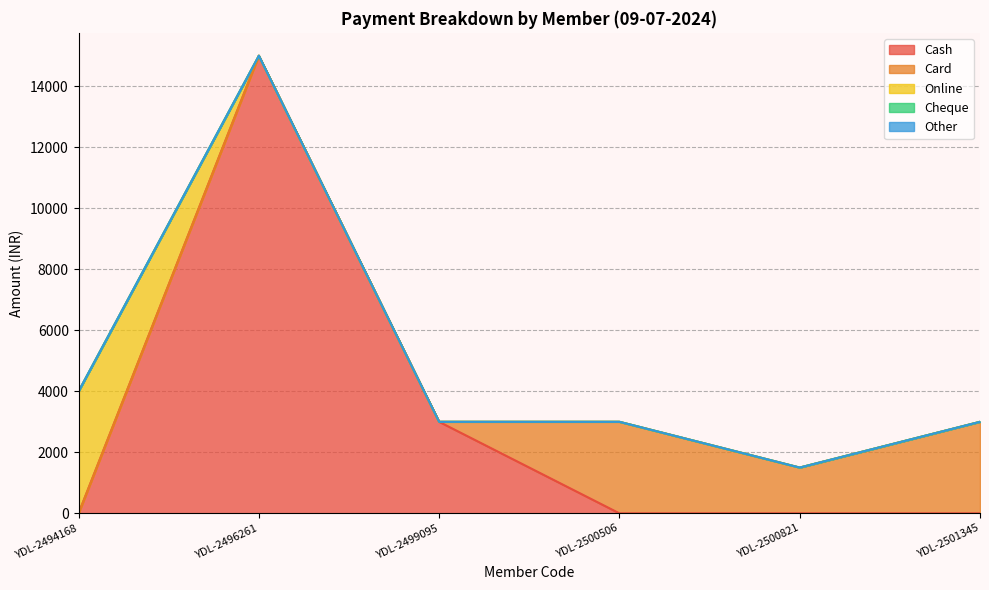

What are all the series names shown in the legend?

Cash, Card, Online, Cheque, Other